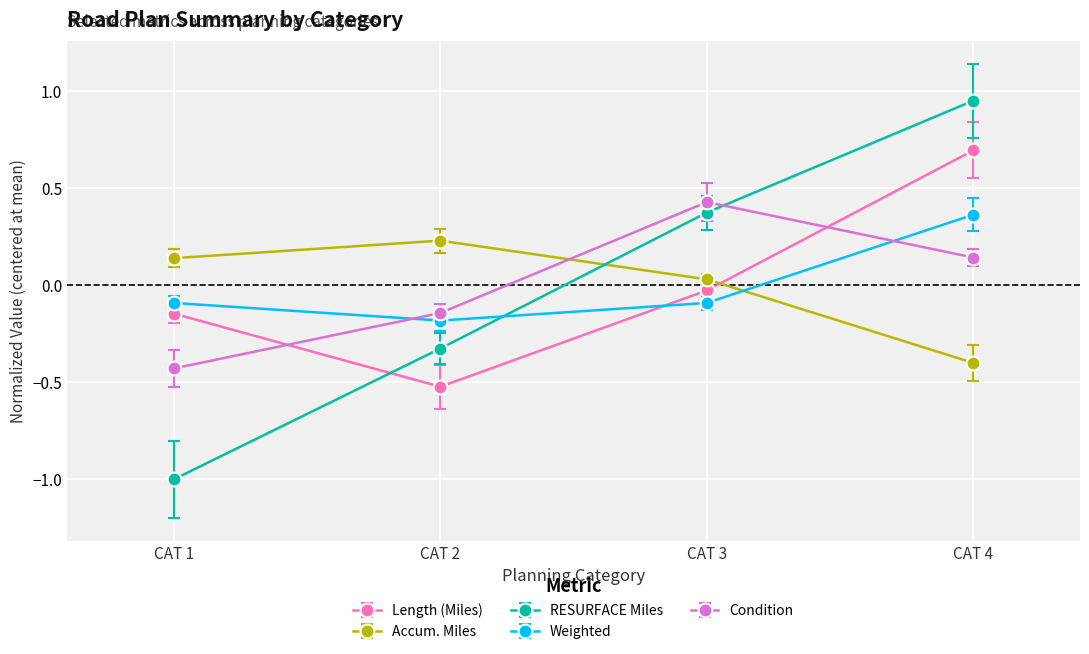

Which series has the largest range (max minus min)?

RESURFACE Miles